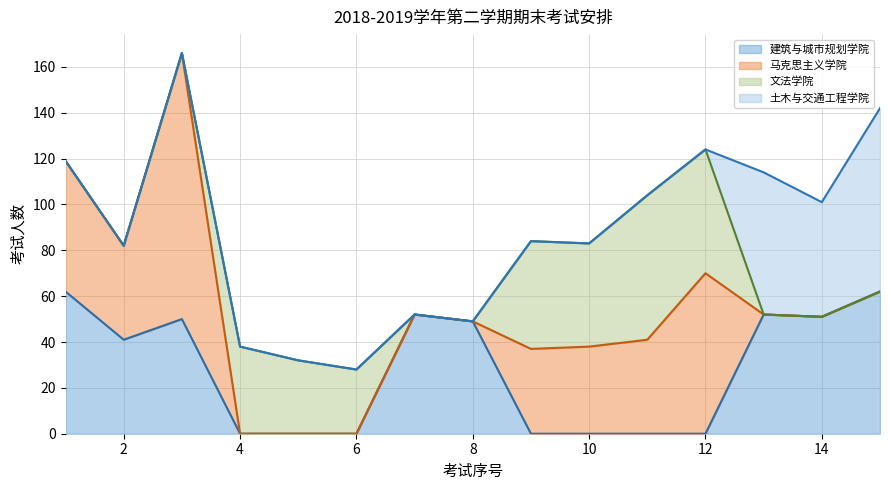

How many values in the 建筑与城市规划学院 series are below 41?

7